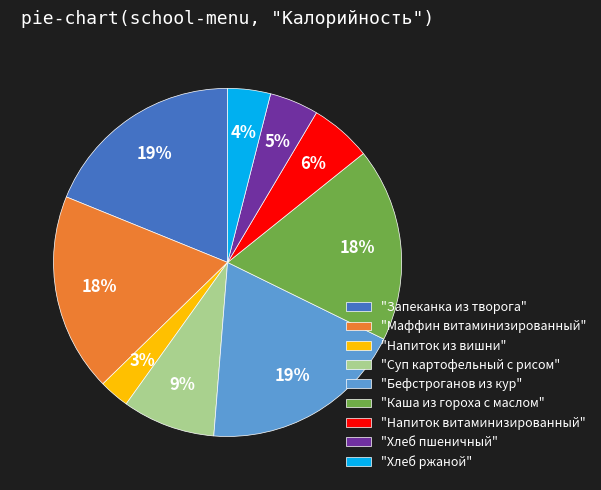

What is the ratio of the value at "Суп картофельный с рисом" to the value at "Напиток витаминизированный"?

1.5